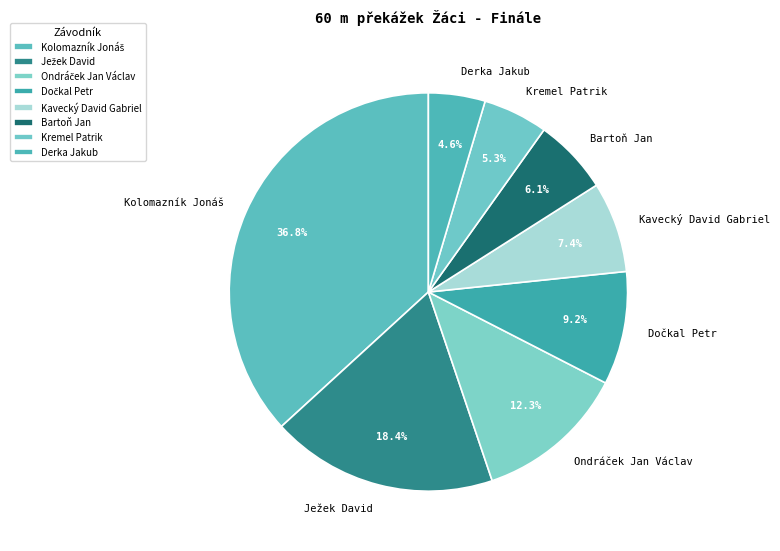

What is the total percentage of Kremel Patrik and Bartoň Jan?

11.4%